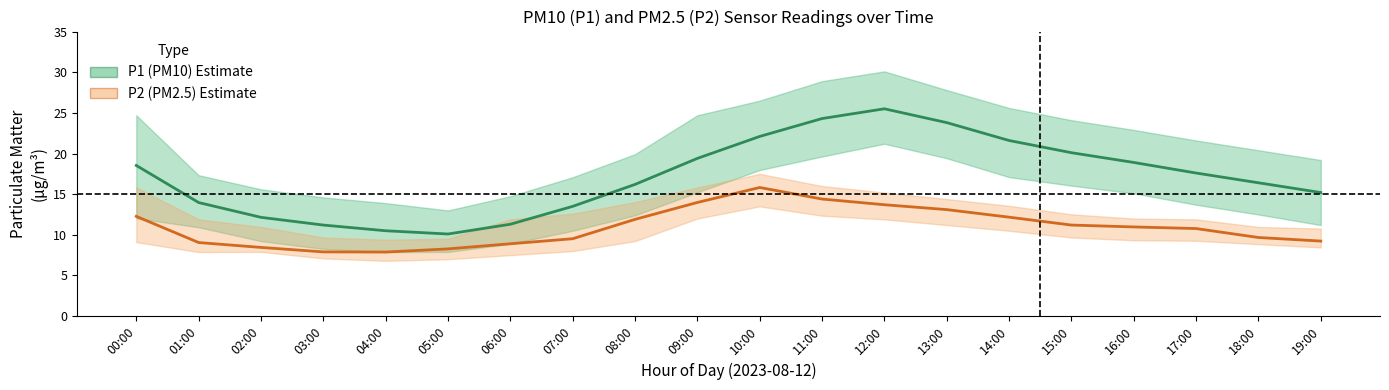

How many categories are shown in the chart?

20